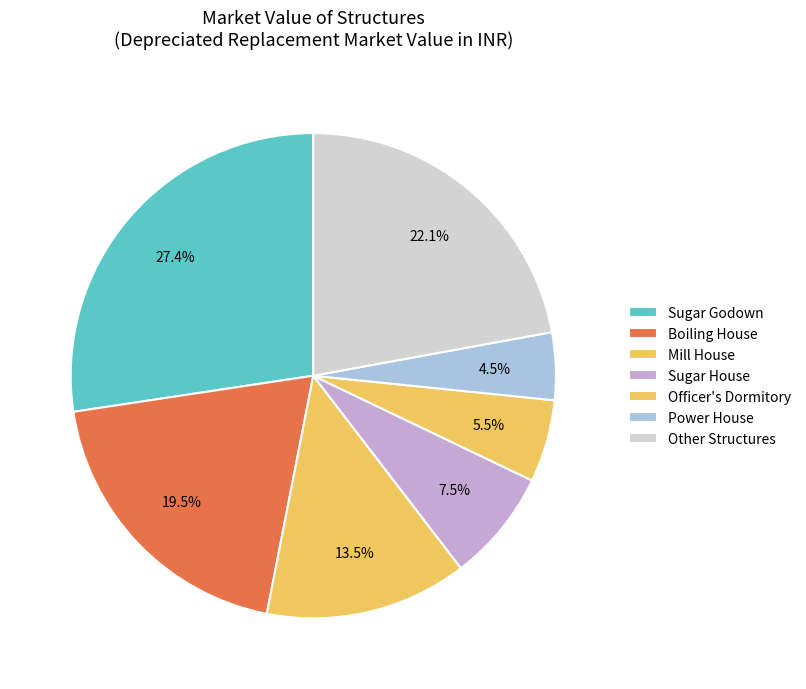

Count the number of slices in the pie.

7